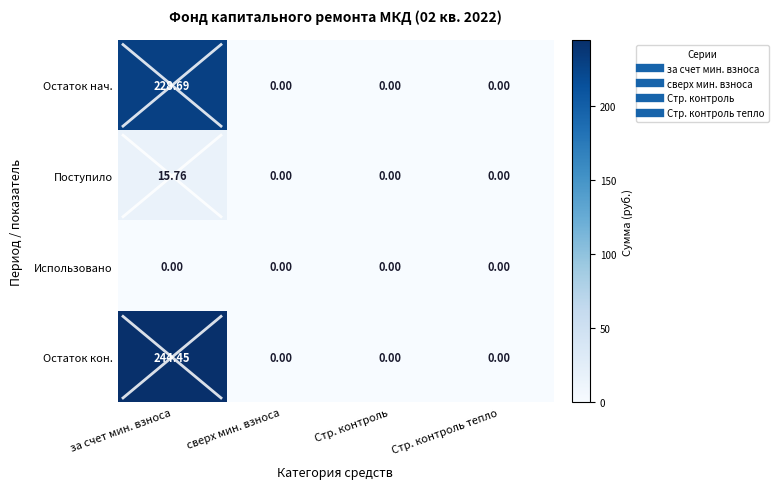

Which series has the largest range (max minus min)?

Остаток кон.